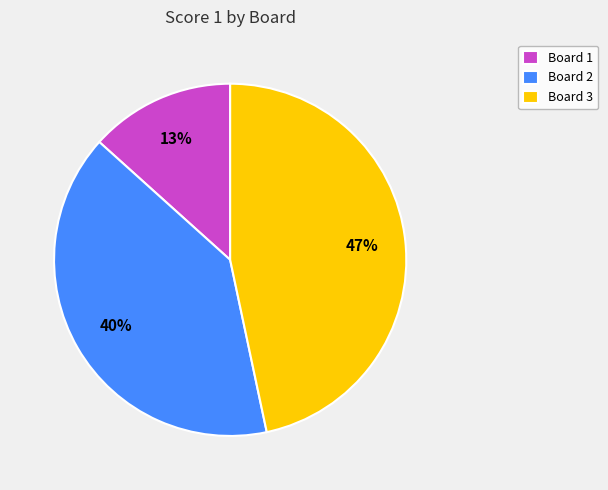

What percentage is the Board 2 slice, to the nearest percent?

40%